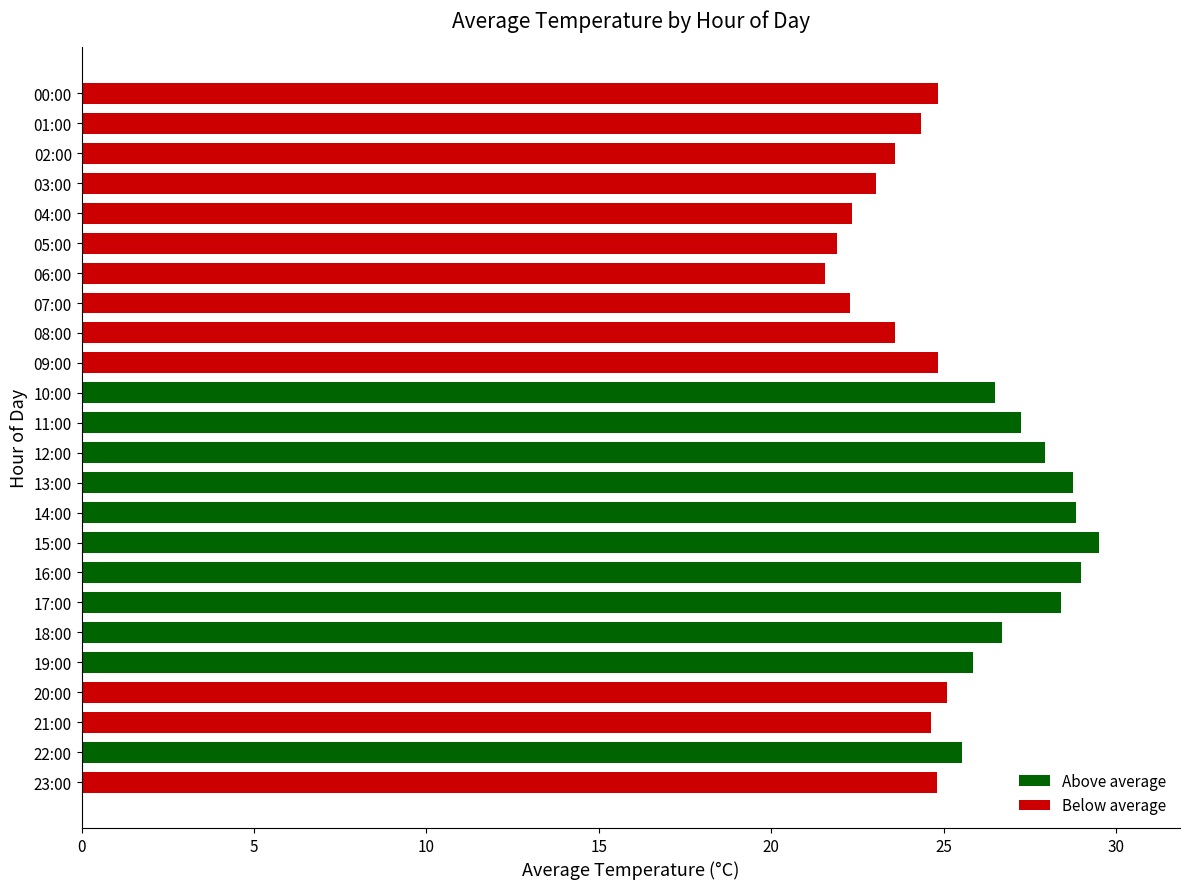

What value does the data have at 10:00?

26.5